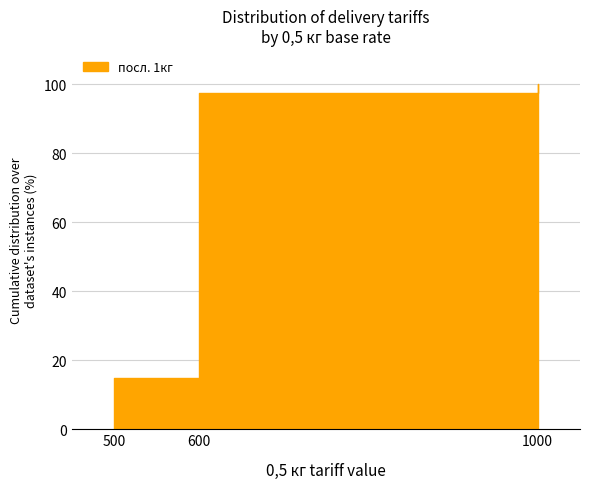

At which category does the chart reach its minimum across all series?

500